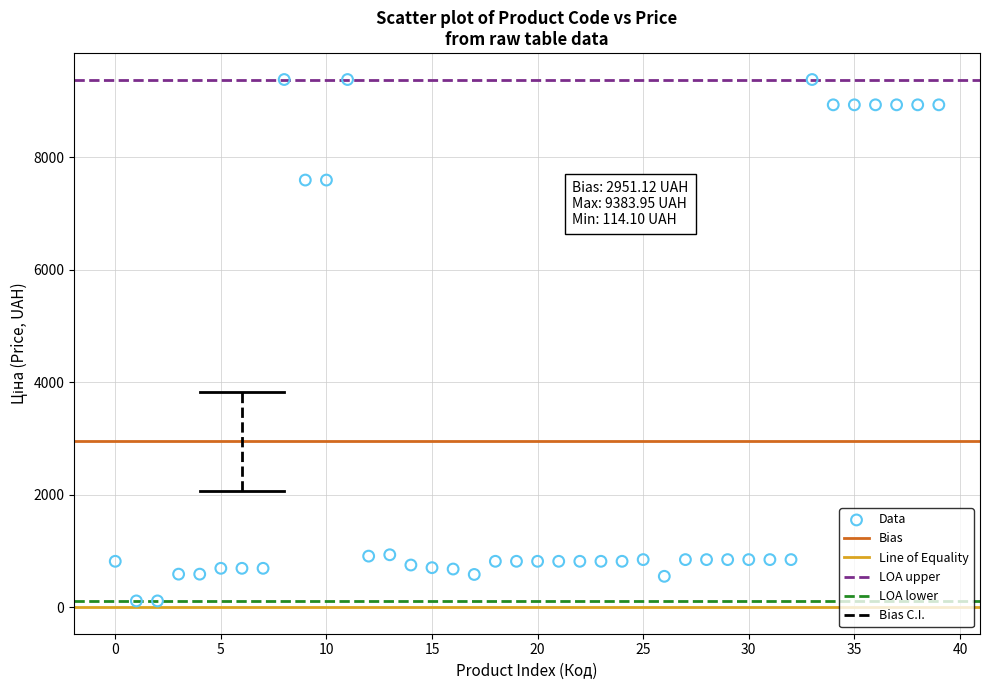

Count the number of points in this scatter plot.

40